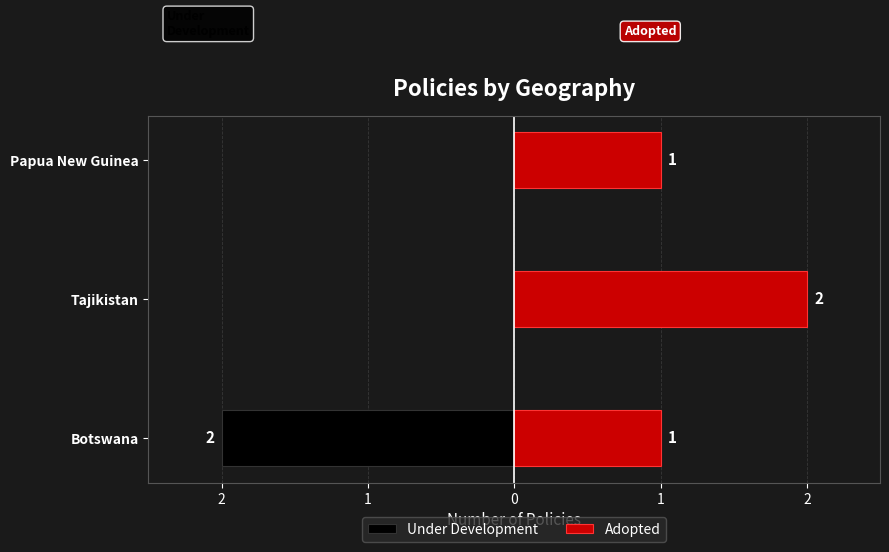

Rank the categories by Under Development value from lowest to highest.

Botswana, Tajikistan, Papua New Guinea